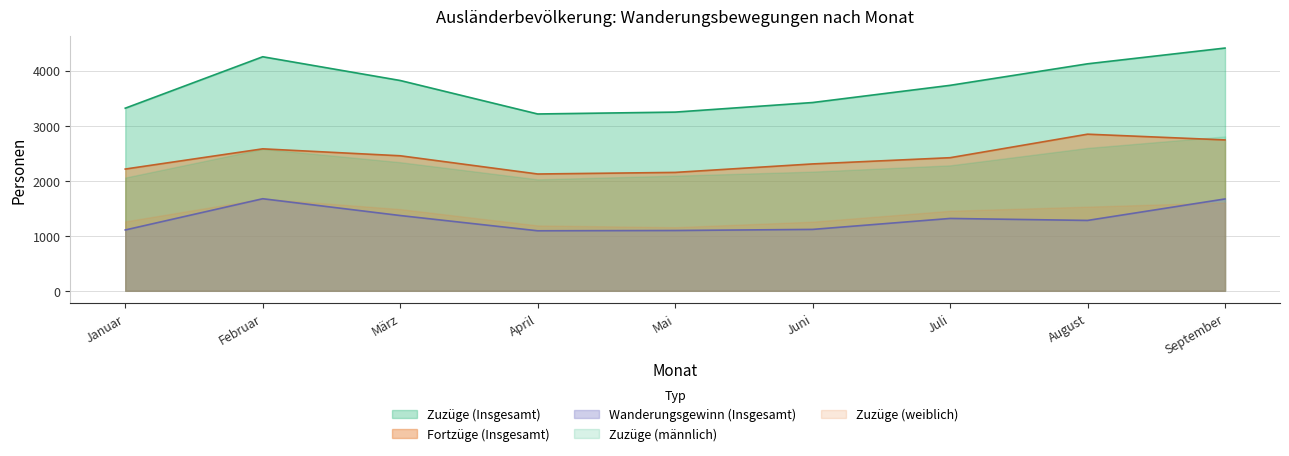

True or false: Fortzüge (Insgesamt) and Wanderungsgewinn (Insgesamt) intersect in this chart.

False